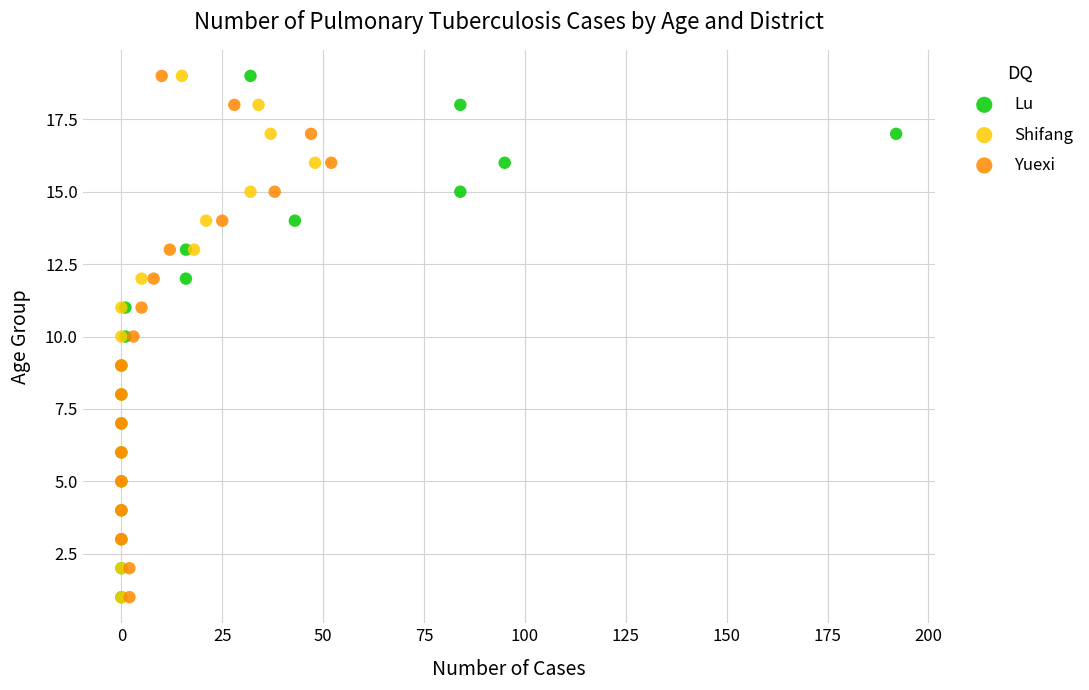

What are all the series names shown in the legend?

Lu, Shifang, Yuexi